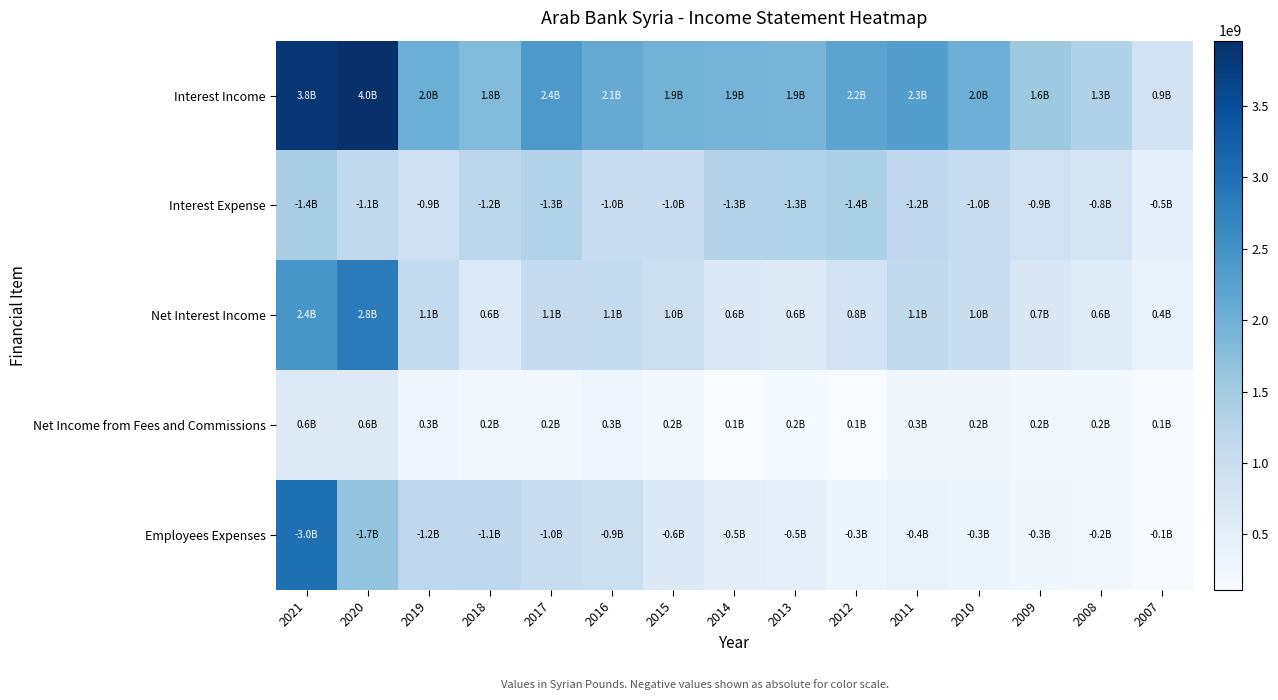

Which series has the largest total across all categories?

Interest Income